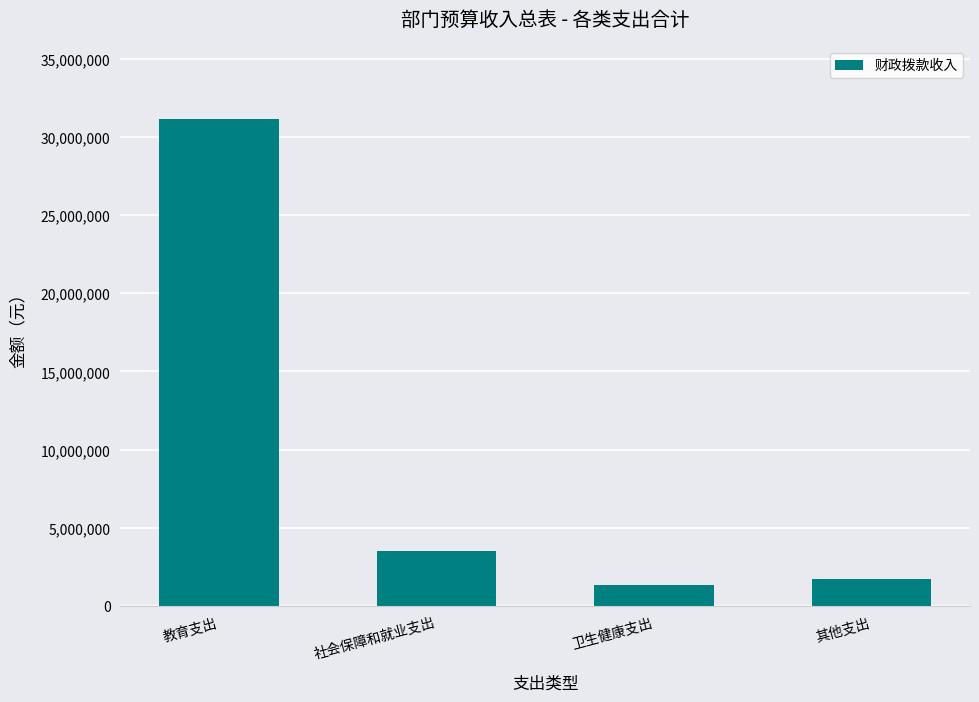

Count the number of data series in this chart.

1